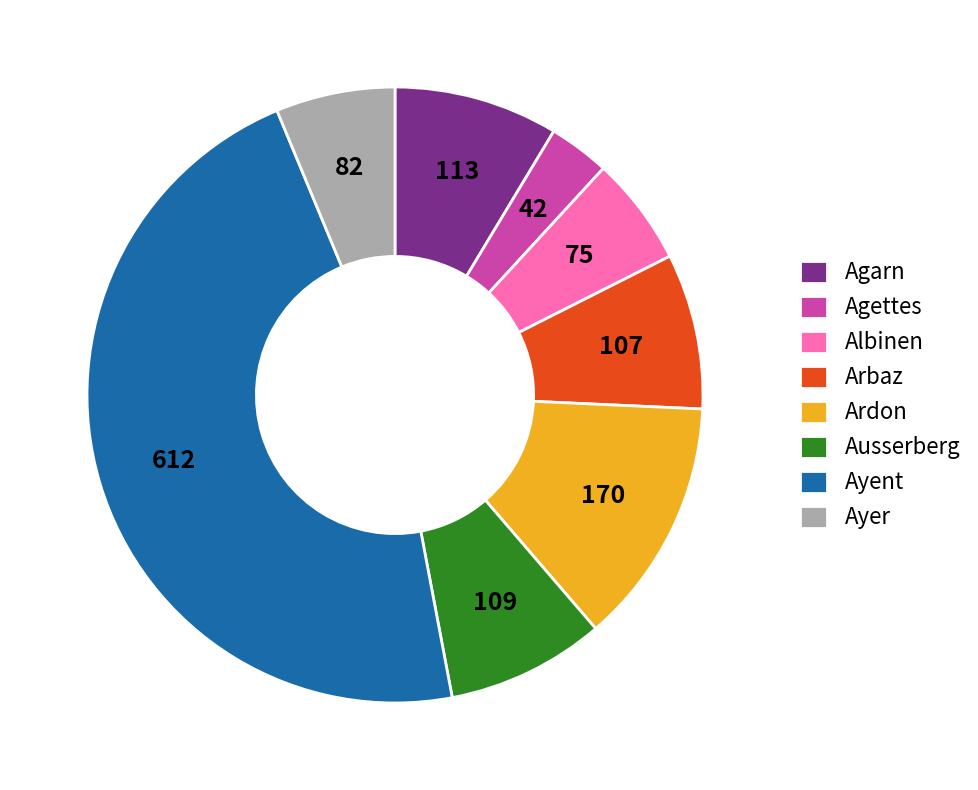

How many slices are in this pie chart?

8